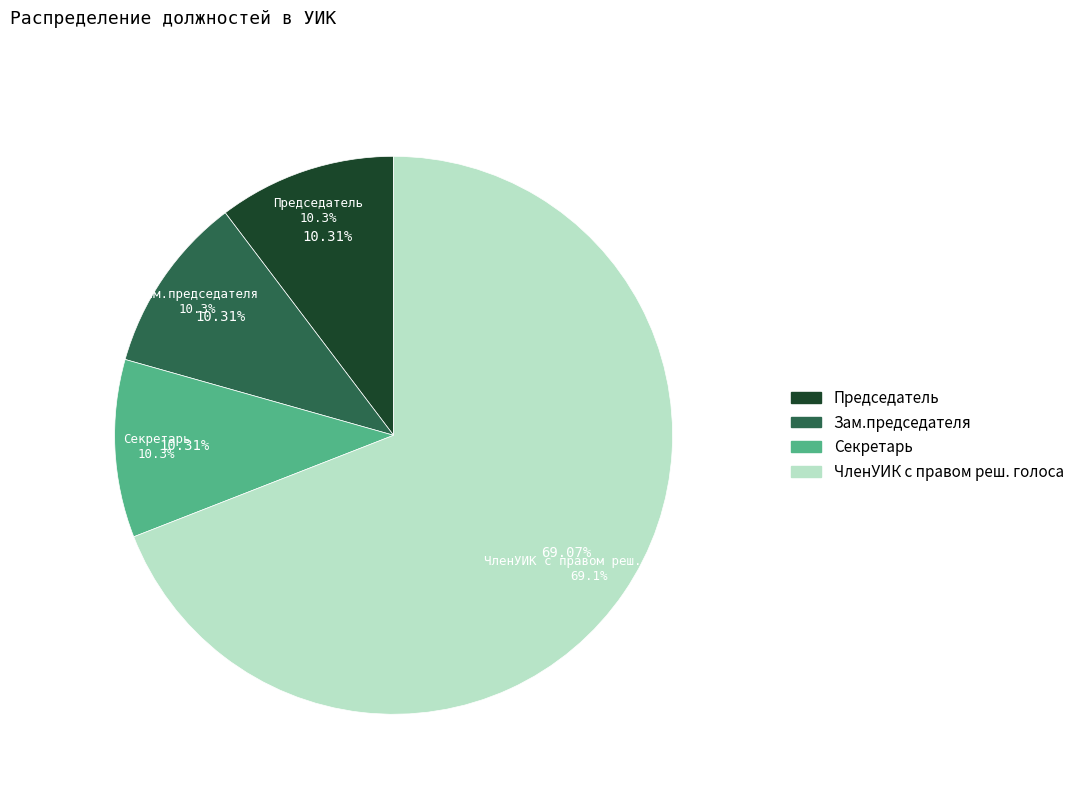

To the nearest percent, what portion does Секретарь represent?

10%